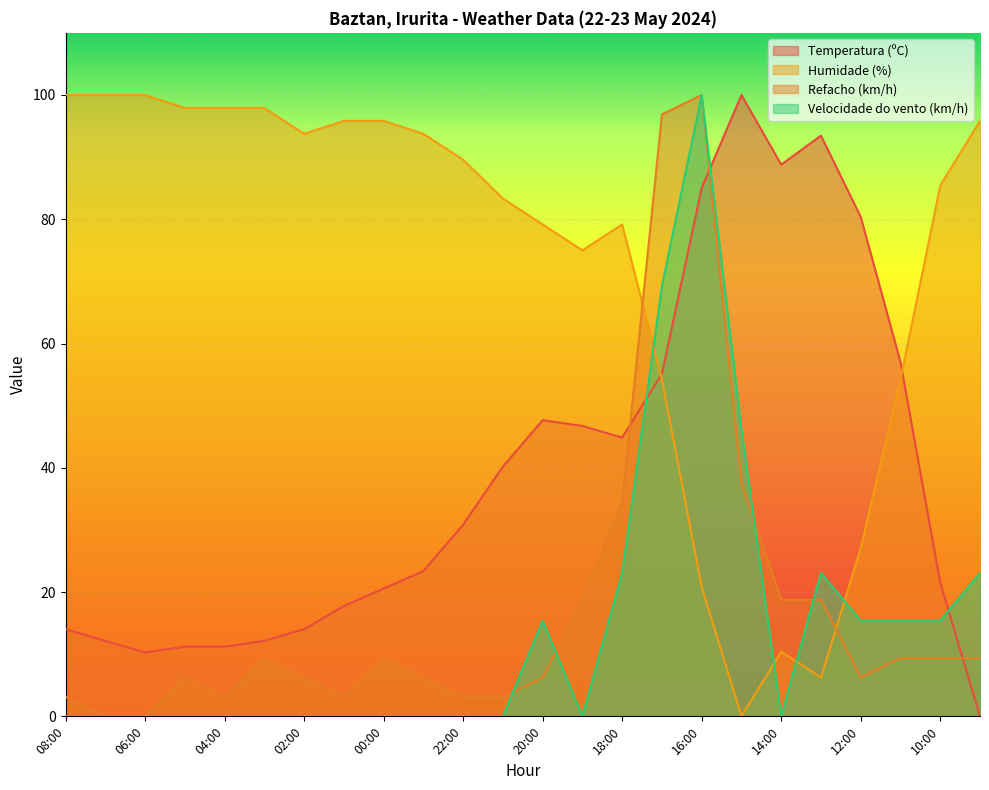

At which category is the sum across all series the highest?

16:00